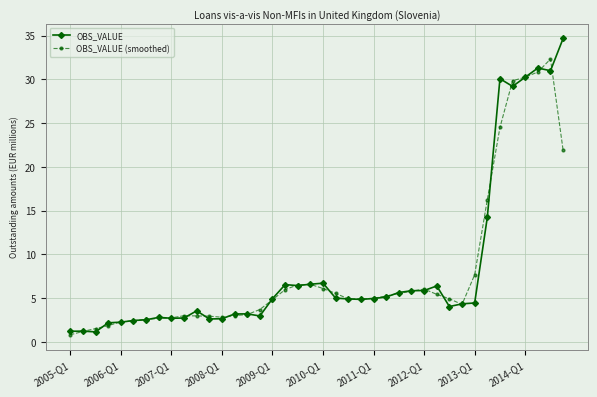

True or false: OBS_VALUE has more than 1 interior local peaks.

True